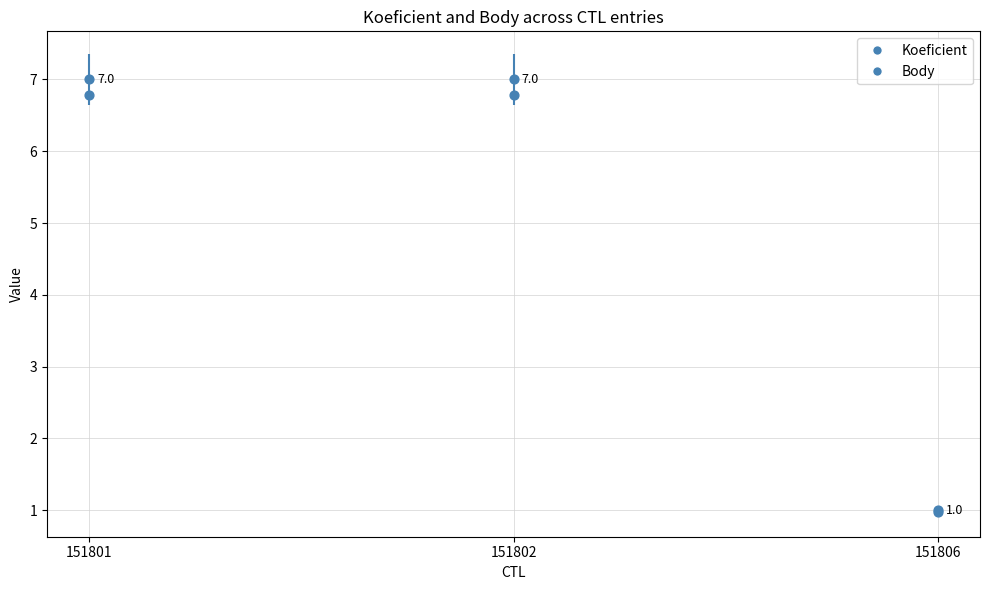

Which series contains the highest Y value?

Koeficient